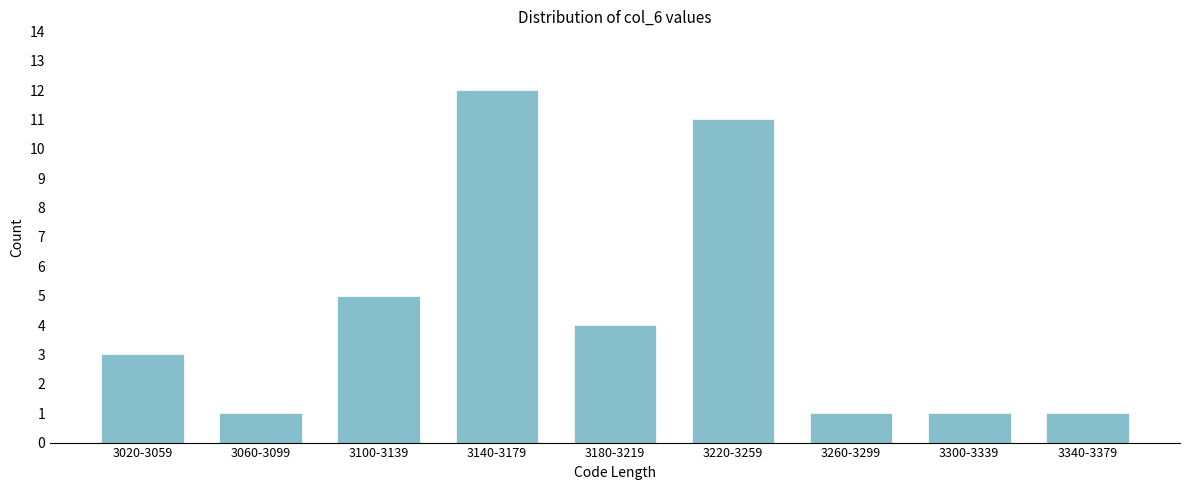

Reading left to right, what are all the values shown in this chart?

3020-3059=3	3060-3099=1	3100-3139=5	3140-3179=12	3180-3219=4	3220-3259=11	3260-3299=1	3300-3339=1	3340-3379=1